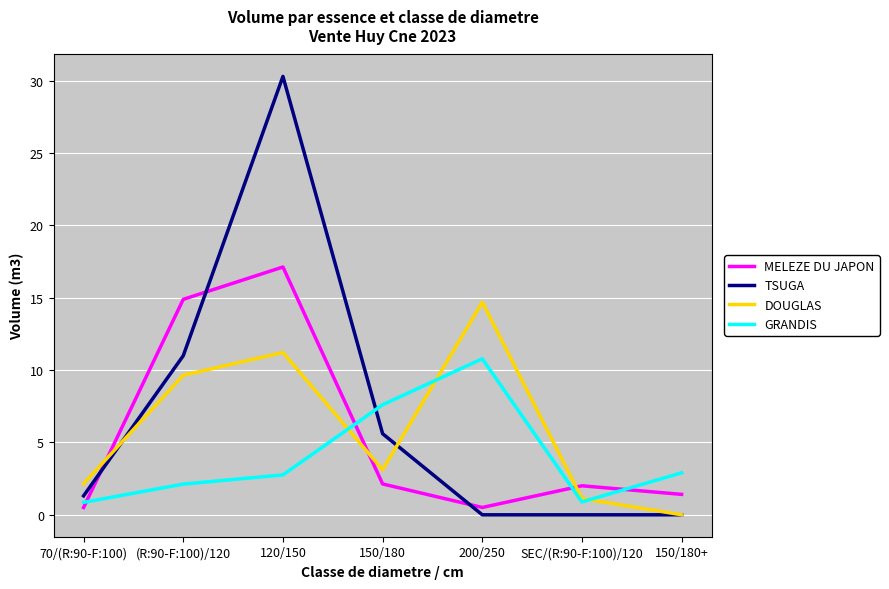

True or false: MELEZE DU JAPON and DOUGLAS intersect in this chart.

True